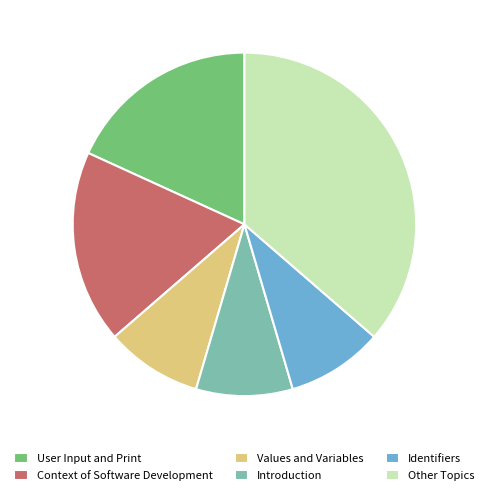

Which category has the biggest portion of the pie?

Other Topics